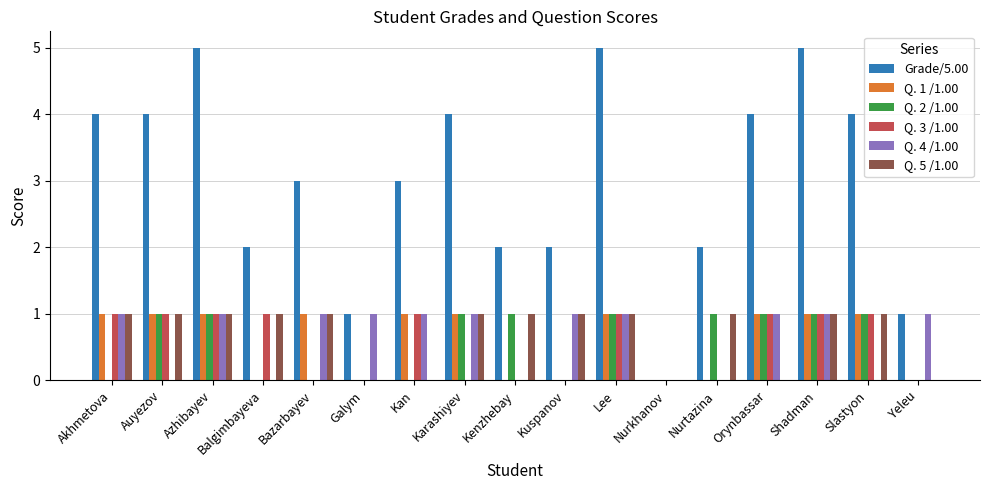

What is the sum of all Q. 4 /1.00 values?

11